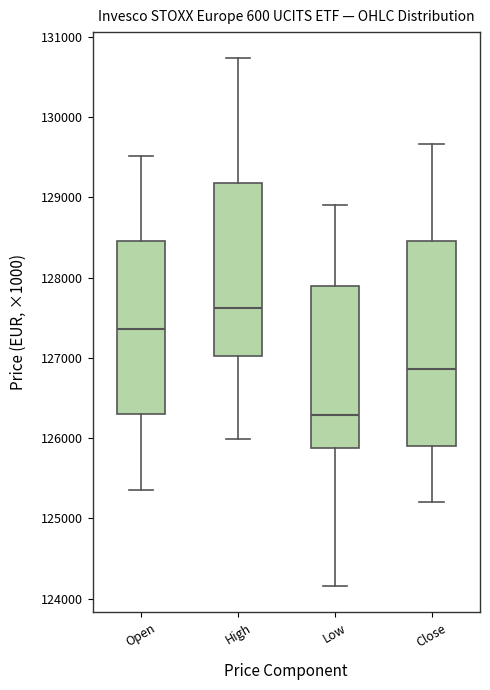

Reading left to right, read every box against the y-axis: the position of its median line, the range the box covers, and the ends of its whiskers. The values are not printed on the chart, so give them approximately, as read against the axis.

Open: median 127400, box 126300 to 128500, whiskers 125400 to 129500
High: median 127600, box 127000 to 129200, whiskers 126000 to 130700
Low: median 126300, box 125900 to 127900, whiskers 124200 to 128900
Close: median 126900, box 125900 to 128500, whiskers 125200 to 129700